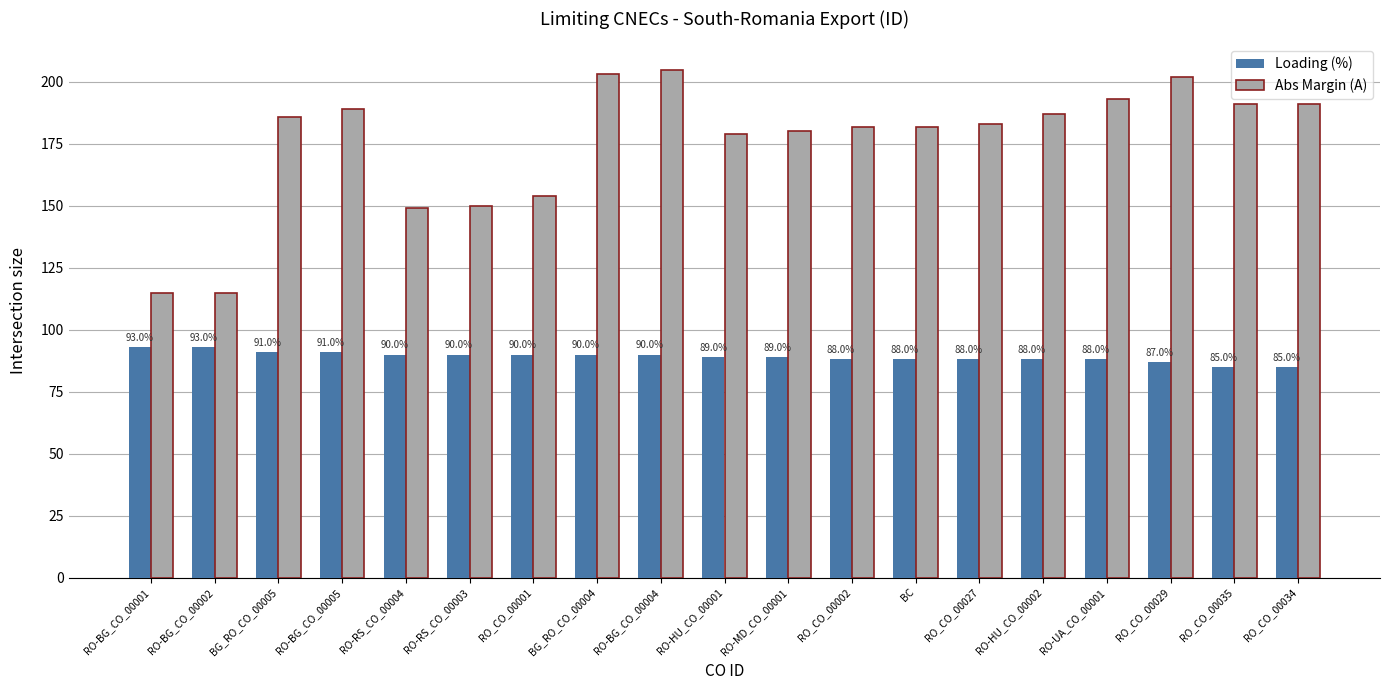

What is the difference between the Loading (%) values at RO-BG_CO_00002 and RO-RS_CO_00003?

3